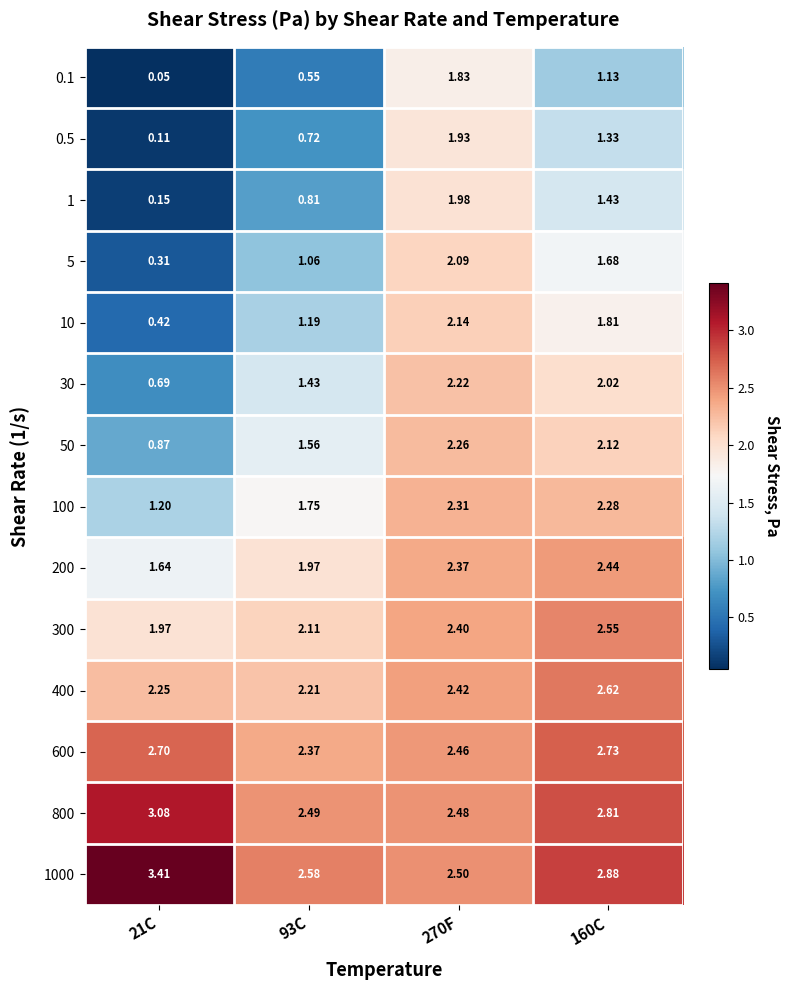

Which series has the widest spread of values?

1